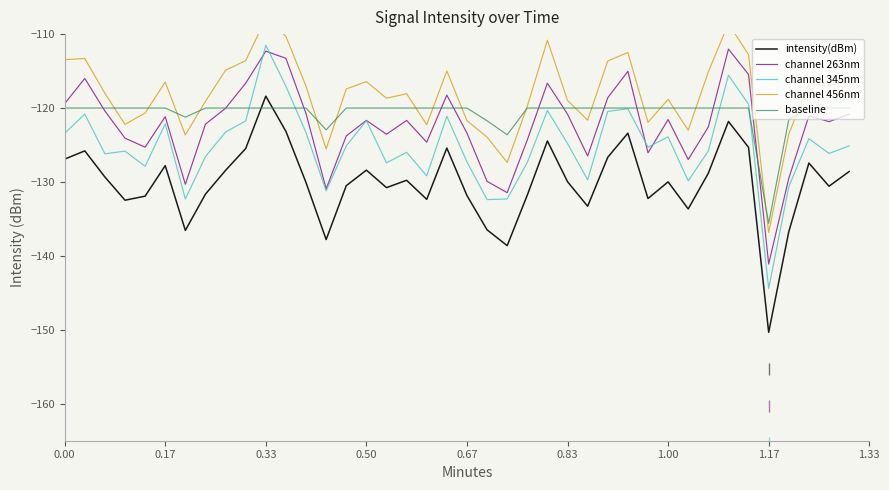

Reading right to left, list all the values displayed in this chart.

intensity(dBm): -128.6	-130.6	-127.4	-136.7	-150.3	-125.3	-121.8	-128.8	-133.6	-130.0	-132.2	-123.4	-126.7	-133.3	-130.0	-124.5	-131.8	-138.6	-136.5	-131.8	-125.4	-132.4	-129.8	-130.8	-128.4	-130.5	-137.8	-130.1	-123.2	-118.4	-125.5	-128.4	-131.6	-136.5	-127.8	-131.9	-132.5	-129.3	-125.8	-126.9
channel 263nm: -120.8	-121.8	-121.1	-129.5	-141.1	-115.5	-112.0	-122.6	-127.0	-121.6	-126.1	-115.0	-118.6	-126.5	-120.8	-116.6	-124.3	-131.4	-129.9	-123.4	-118.3	-124.6	-121.7	-123.5	-121.7	-123.8	-130.9	-120.8	-113.3	-112.3	-116.6	-120.0	-122.2	-130.3	-121.2	-125.3	-124.1	-120.4	-116.0	-119.4
channel 345nm: -125.1	-126.1	-124.1	-130.6	-144.4	-119.5	-115.6	-125.8	-129.9	-123.9	-125.3	-120.1	-120.5	-129.7	-124.8	-120.3	-127.4	-132.3	-132.4	-127.3	-121.1	-129.2	-126.0	-127.4	-121.7	-125.1	-131.2	-123.3	-117.1	-111.5	-121.7	-123.2	-126.6	-132.3	-122.1	-127.9	-125.8	-126.2	-120.8	-123.4
channel 456nm: -116.4	-117.0	-116.7	-123.5	-136.8	-112.8	-108.6	-115.1	-123.0	-118.8	-121.9	-112.5	-113.6	-121.6	-119.0	-110.8	-119.7	-127.4	-123.9	-121.7	-115.0	-122.2	-118.1	-118.7	-116.4	-117.4	-125.5	-117.0	-110.3	-107.9	-113.6	-114.9	-119.1	-123.6	-116.5	-120.7	-122.2	-118.0	-113.3	-113.5
baseline: -120.0	-120.0	-120.0	-121.6	-135.6	-120.0	-120.0	-120.0	-120.0	-120.0	-120.0	-120.0	-120.0	-120.0	-120.0	-120.0	-120.0	-123.6	-121.7	-120.0	-120.0	-120.0	-120.0	-120.0	-120.0	-120.0	-123.0	-120.0	-120.0	-120.0	-120.0	-120.0	-120.0	-121.2	-120.0	-120.0	-120.0	-120.0	-120.0	-120.0